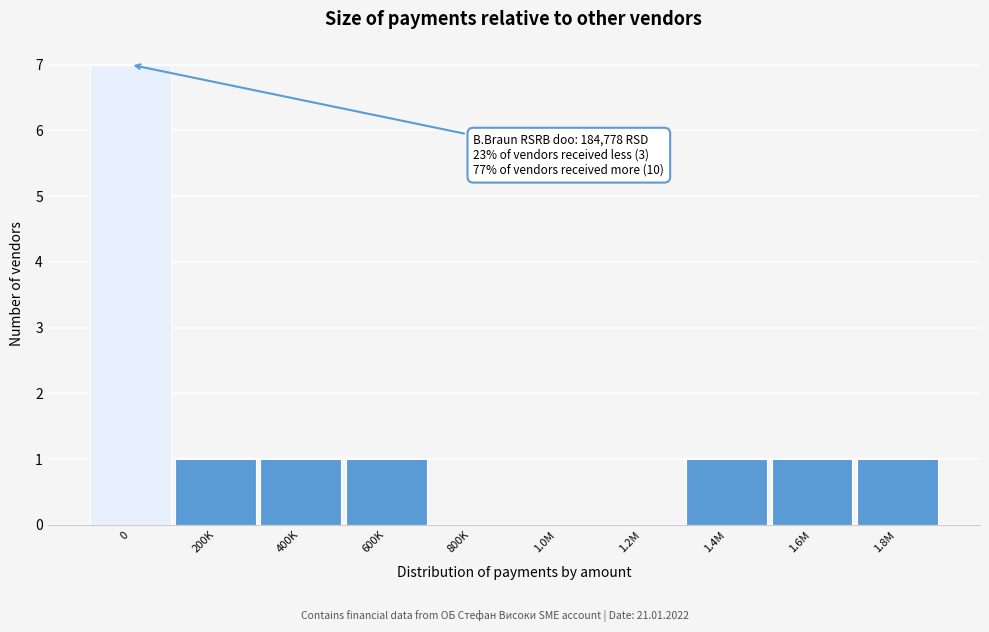

Reading left to right, transcribe all the data shown in this chart.

0=7	200K=1	400K=1	600K=1	800K=0	1.0M=0	1.2M=0	1.4M=1	1.6M=1	1.8M=1